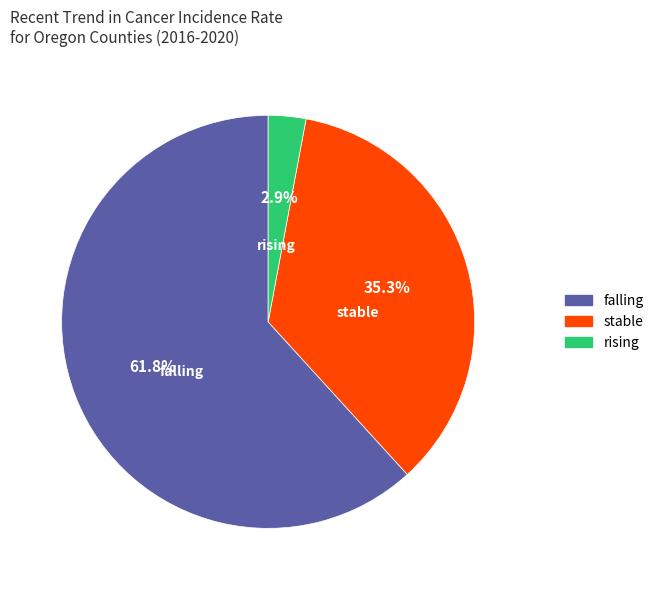

Is the sum of rising and stable greater than half?

No